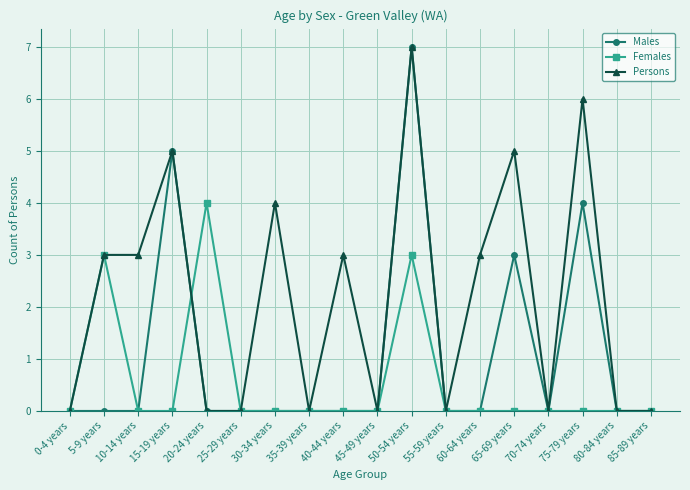

Is it true that Persons equals 3 at 10-14 years?

True